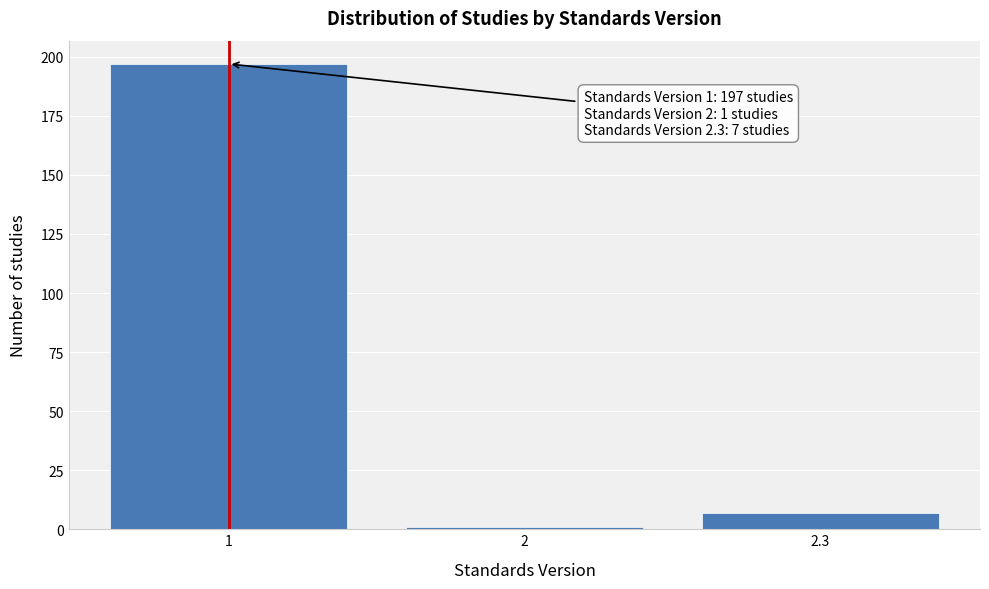

Reading right to left, what are all the values shown in this chart?

2.3=7	2=1	1=197